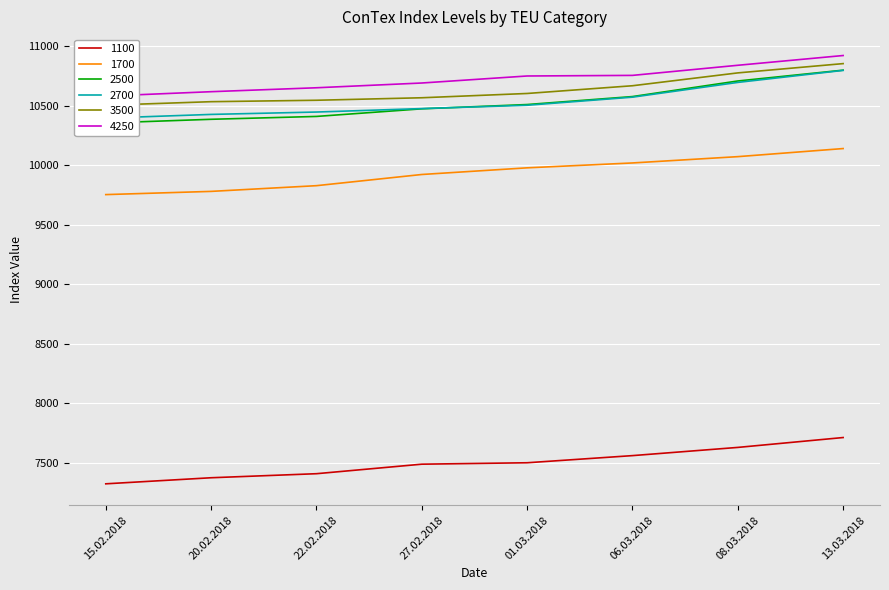

What is the sum of the 4250 values at 20.02.2018 and 27.02.2018?

21309